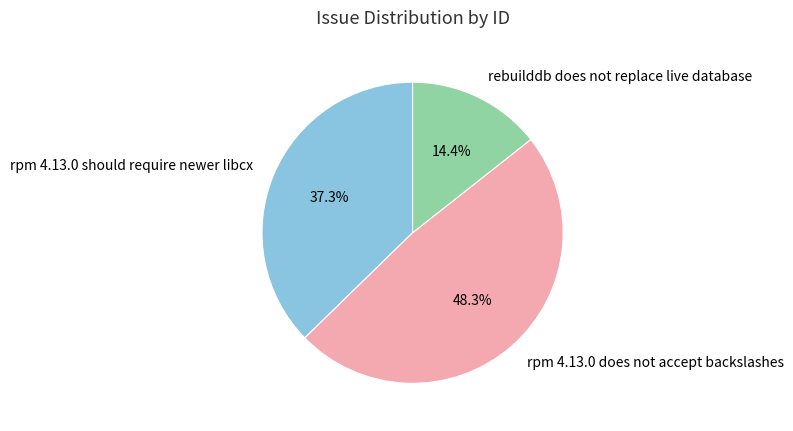

What is the total percentage of rpm 4.13.0 should require newer libcx and rpm 4.13.0 does not accept backslashes?

85.6%